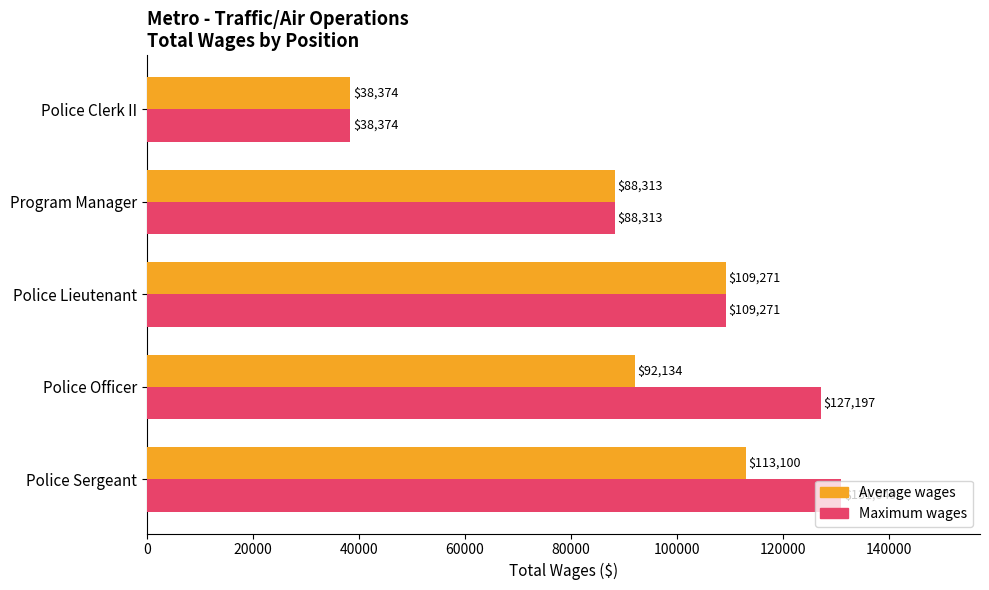

What is the maximum value shown in the chart?

131049.0